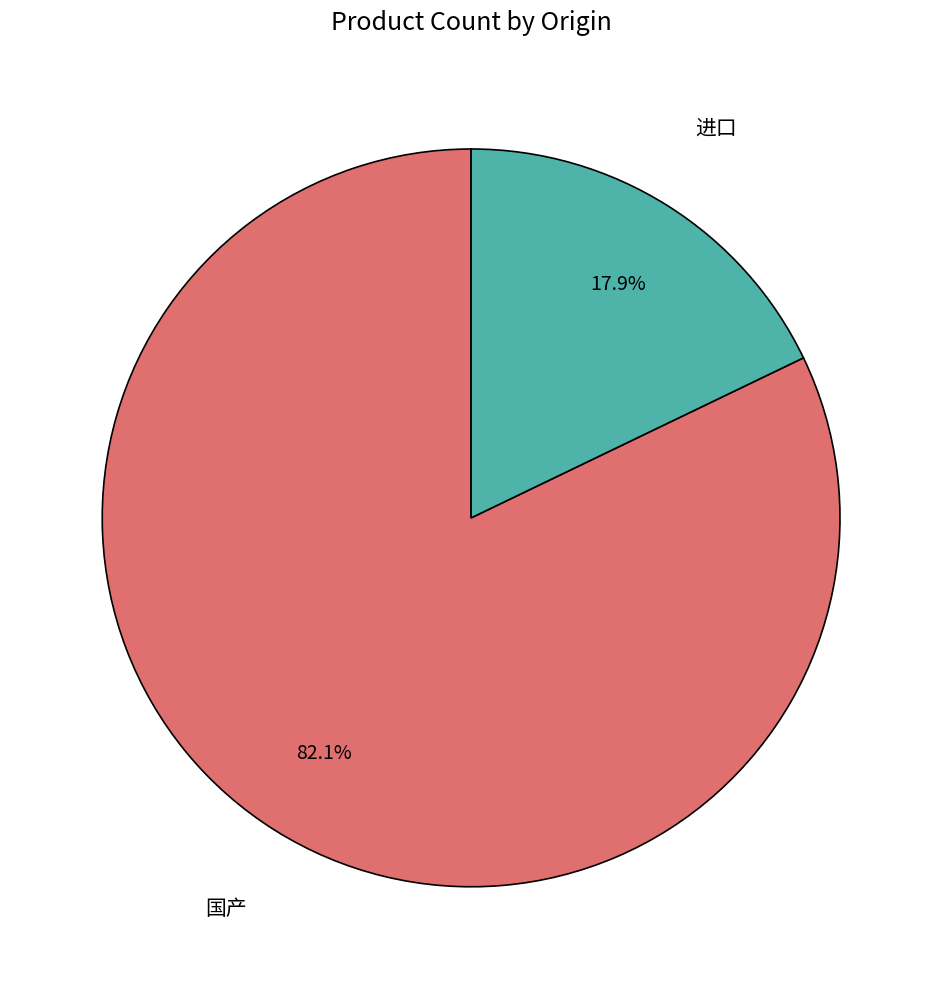

Is there a majority slice in this chart?

Yes